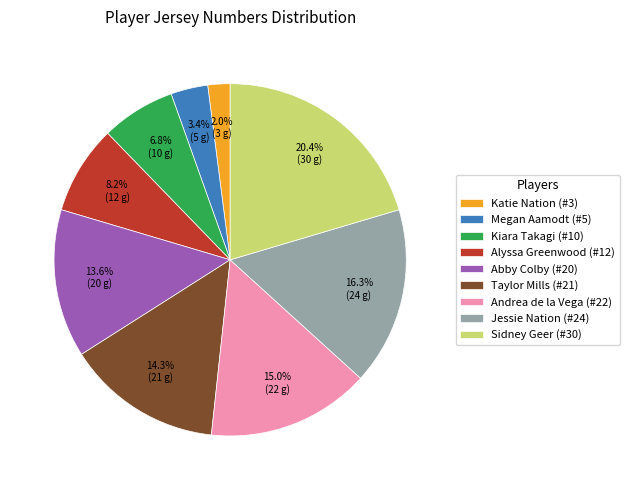

What is the ratio of the value at Taylor Mills (#21) to the value at Kiara Takagi (#10)?

2.1